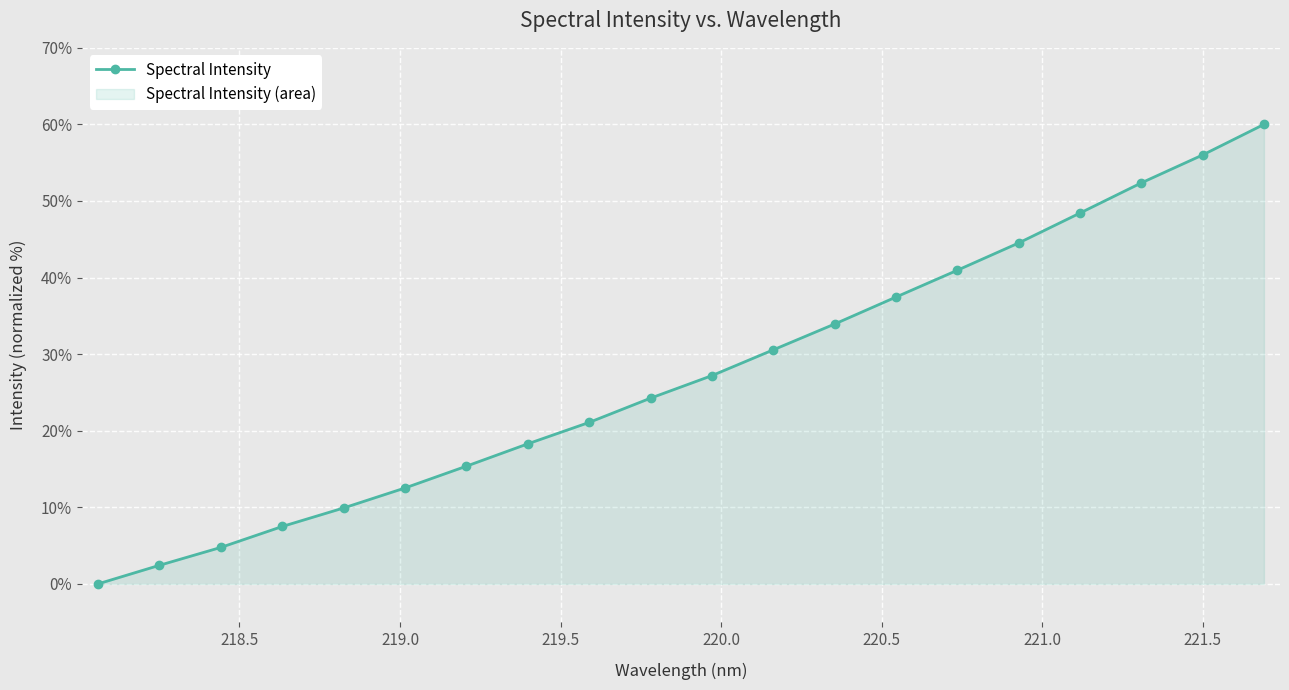

Reading left to right, extract all data points from this chart.

0.0	2.4	4.8	7.5	9.9	12.5	15.4	18.3	21.1	24.3	27.2	30.6	33.9	37.5	41.0	44.5	48.4	52.4	56.0	60.0